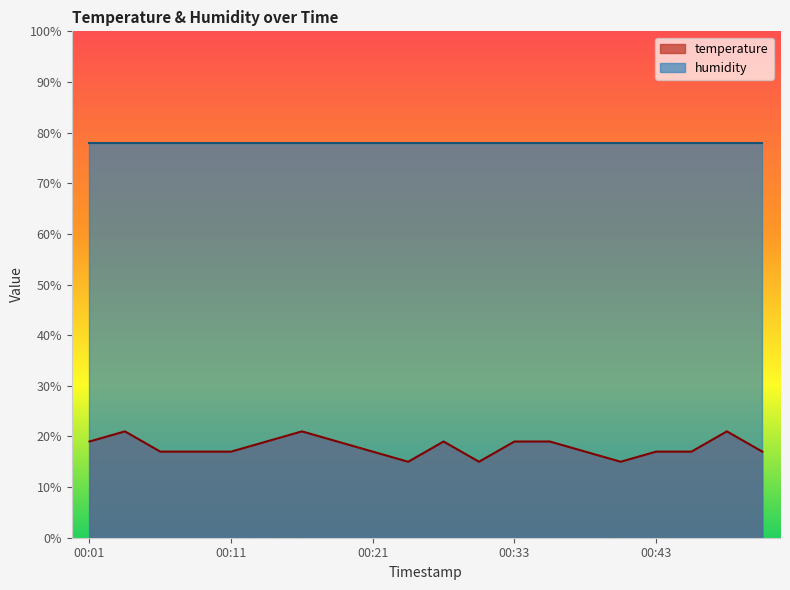

At which label does the data first exceed 16?

00:01